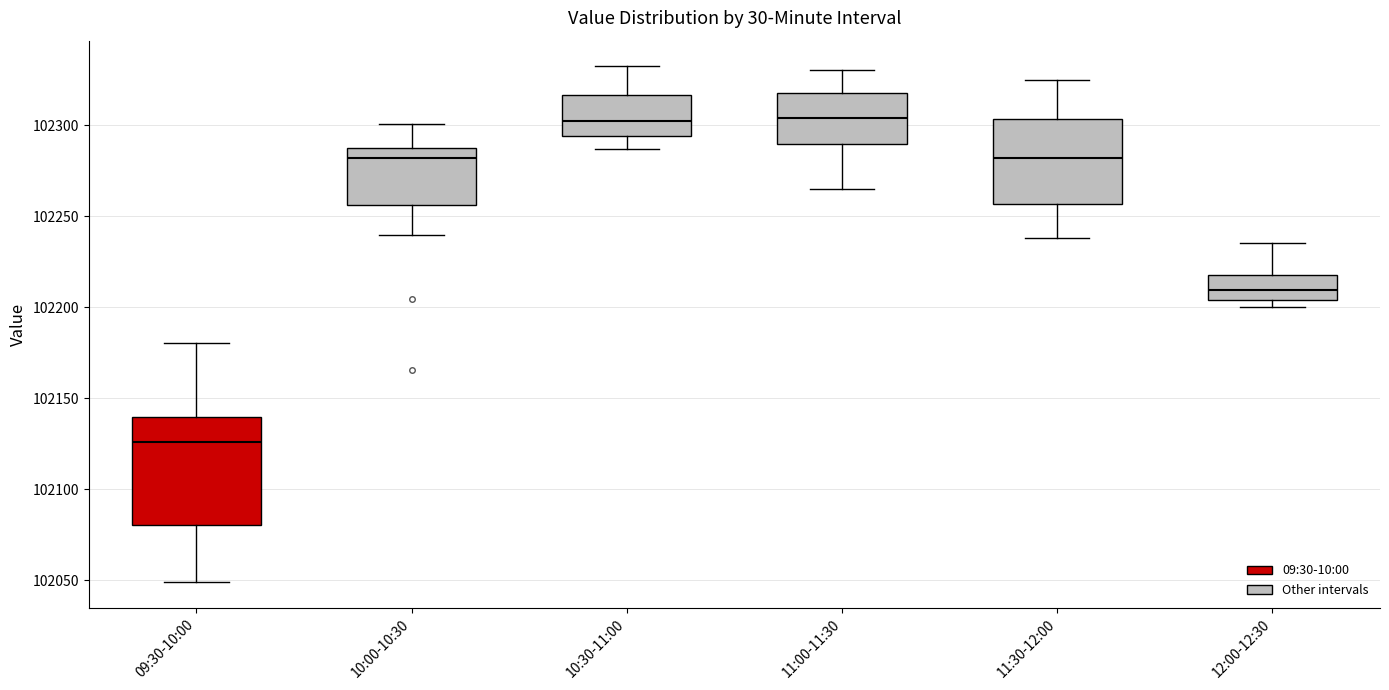

Reading left to right, read every box against the y-axis: the position of its median line, the range the box covers, and the ends of its whiskers. The values are not printed on the chart, so give them approximately, as read against the axis.

09:30-10:00: median 102125, box 102080 to 102140, whiskers 102050 to 102180
10:00-10:30: median 102280, box 102255 to 102285, whiskers 102240 to 102300
10:30-11:00: median 102300, box 102295 to 102315, whiskers 102285 to 102330
11:00-11:30: median 102305, box 102290 to 102320, whiskers 102265 to 102330
11:30-12:00: median 102280, box 102255 to 102305, whiskers 102240 to 102325
12:00-12:30: median 102210, box 102205 to 102215, whiskers 102200 to 102235